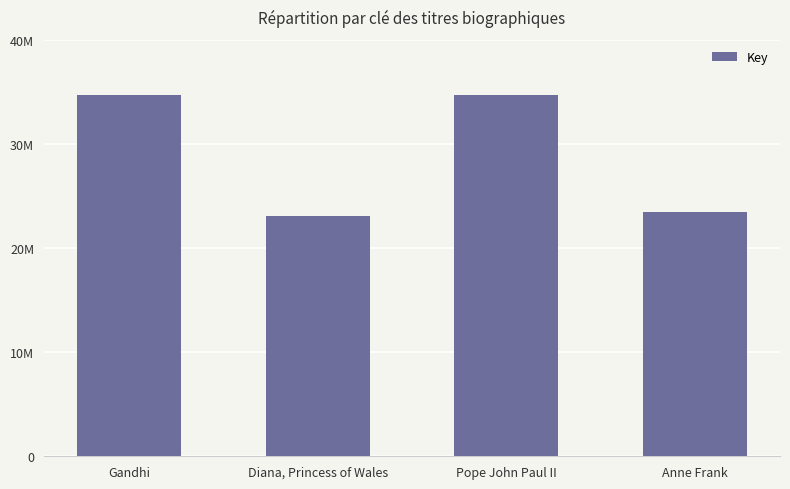

What is the label of the 2nd bar from the right?

Pope John Paul II